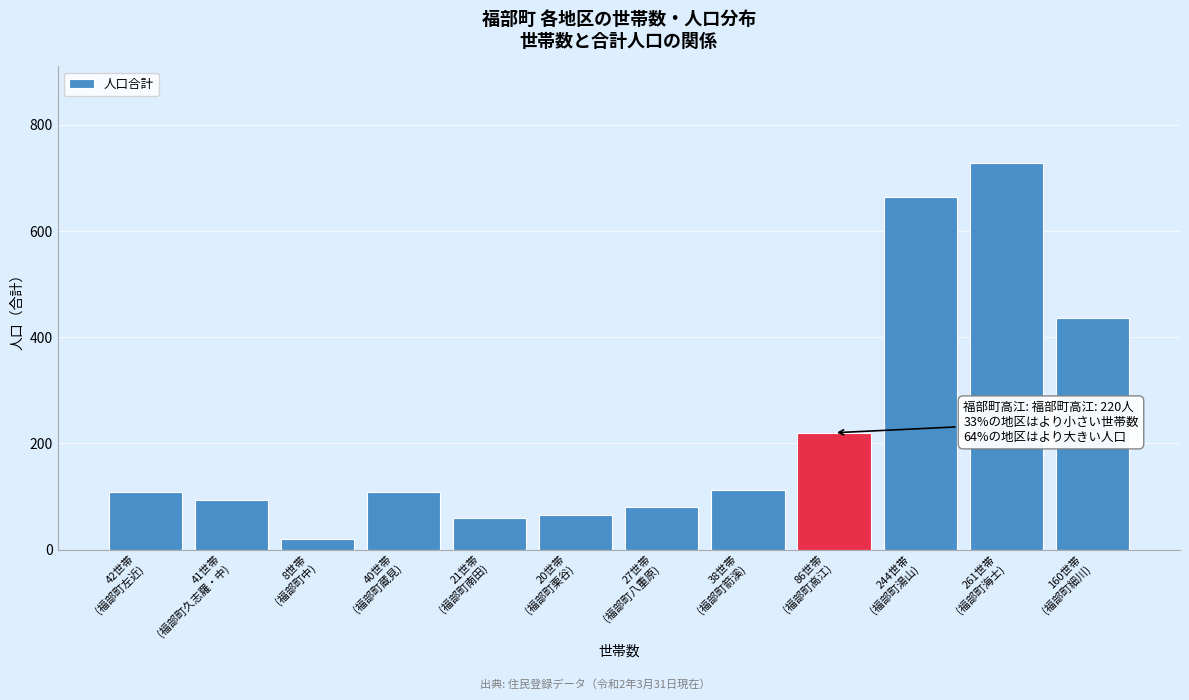

Reading left to right, what are all the values shown in this chart?

108	93	19	108	60	65	81	112	220	664	728	437